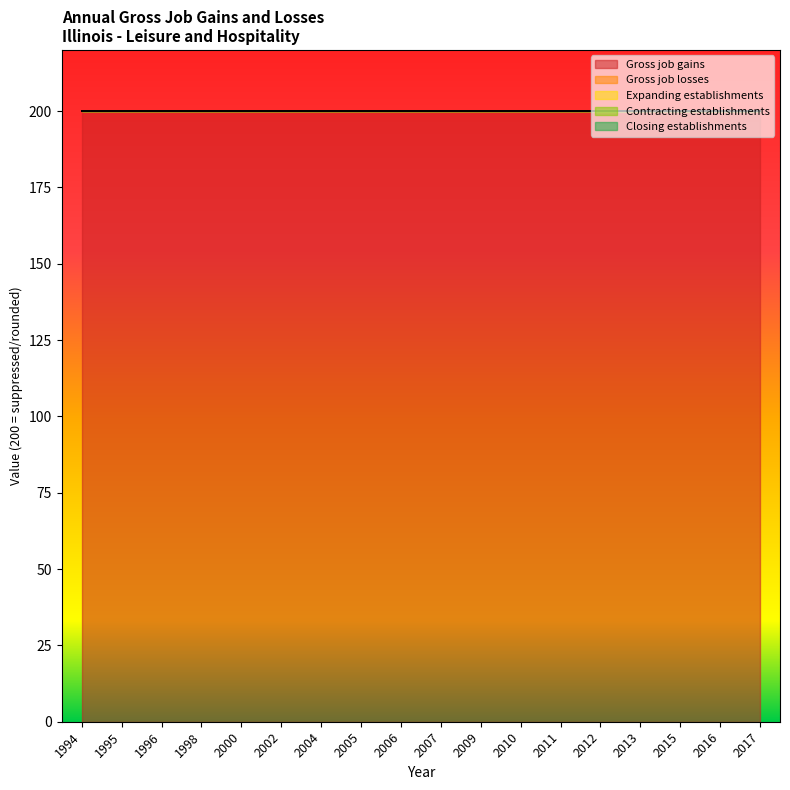

Rank the series by their maximum value, from highest to lowest.

Gross job gains, Gross job losses, Expanding establishments, Contracting establishments, Closing establishments